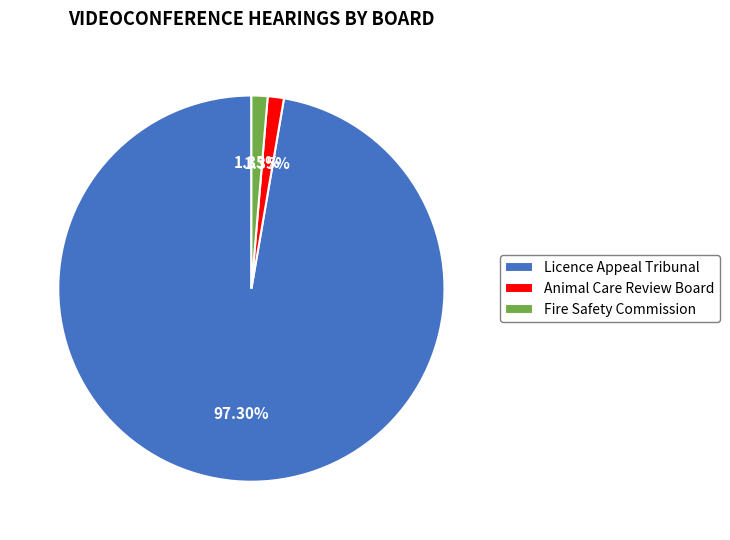

What percentage do Fire Safety Commission and Licence Appeal Tribunal together represent?

98.6%